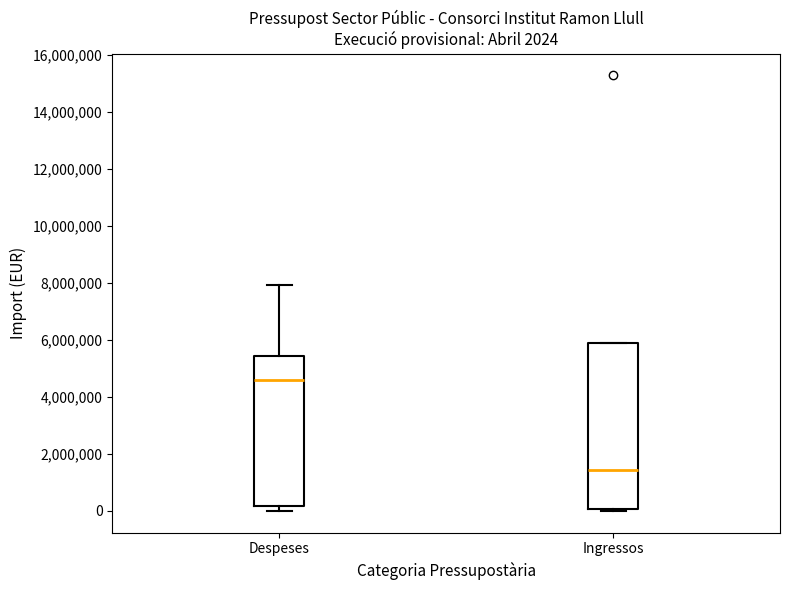

Which box is the tallest, from its lower edge to its upper edge?

Ingressos